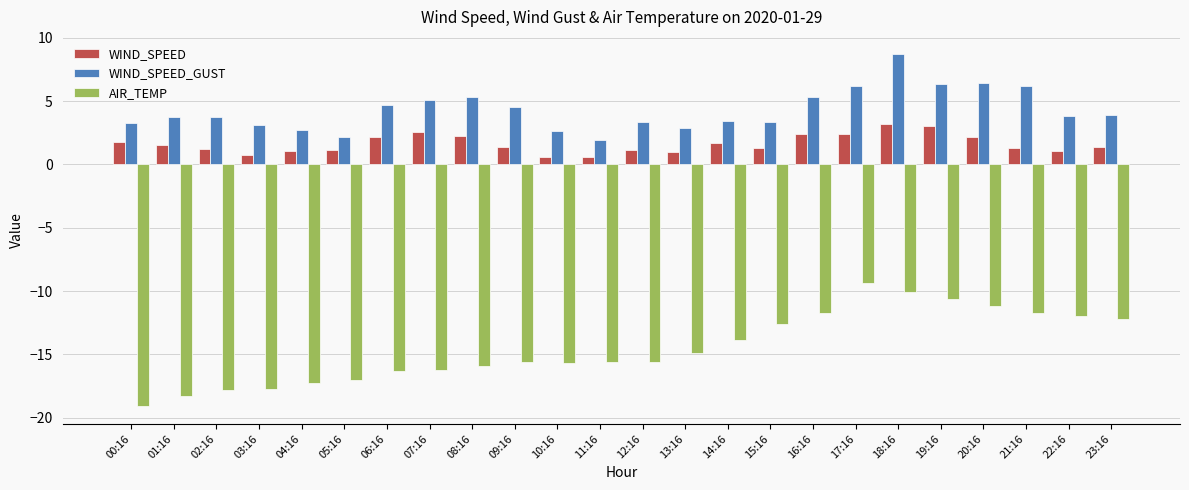

What is the maximum value shown in the chart?

8.7